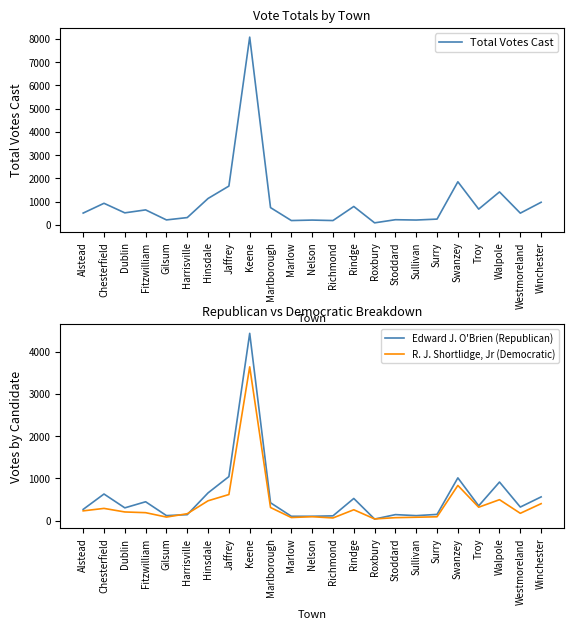

In R. J. Shortlidge, Jr (Democratic), how many points are higher than both neighbors (excluding endpoints)?

6